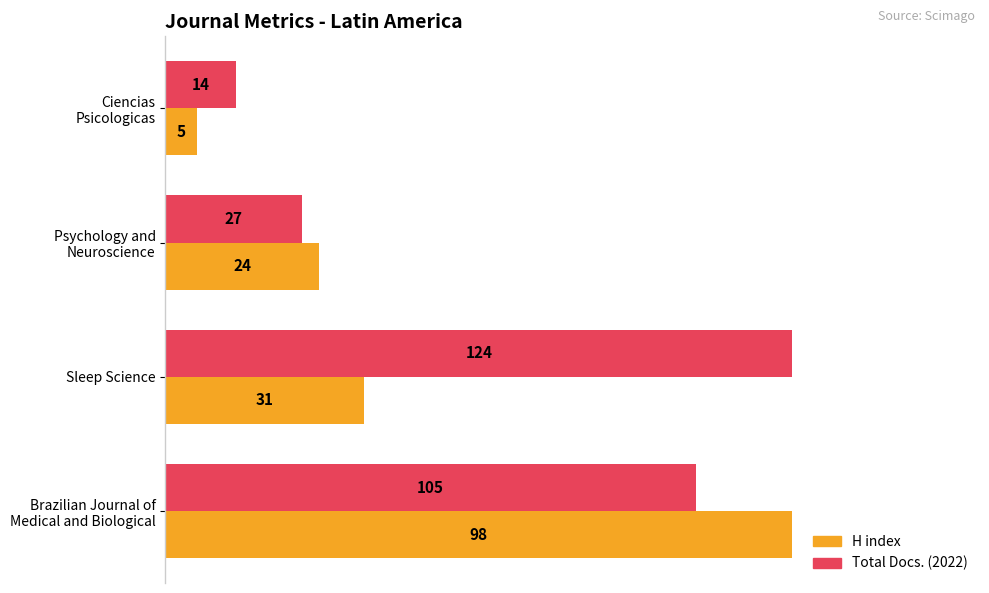

What are all the series names shown in the legend?

H index, Total Docs. (2022)